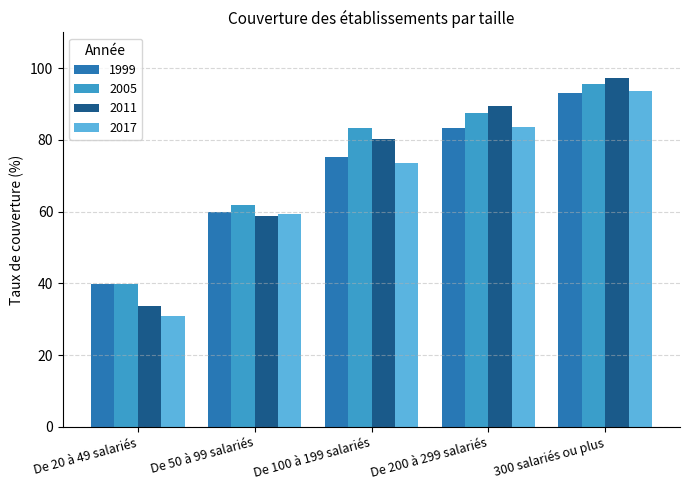

True or false: 2011 has a value of 80.2 at De 100 à 199 salariés.

True